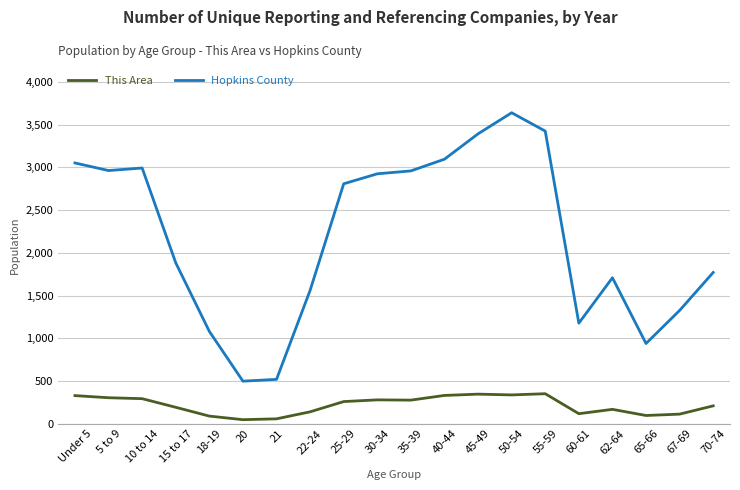

List the series in order of their overall mean, highest first.

Hopkins County, This Area